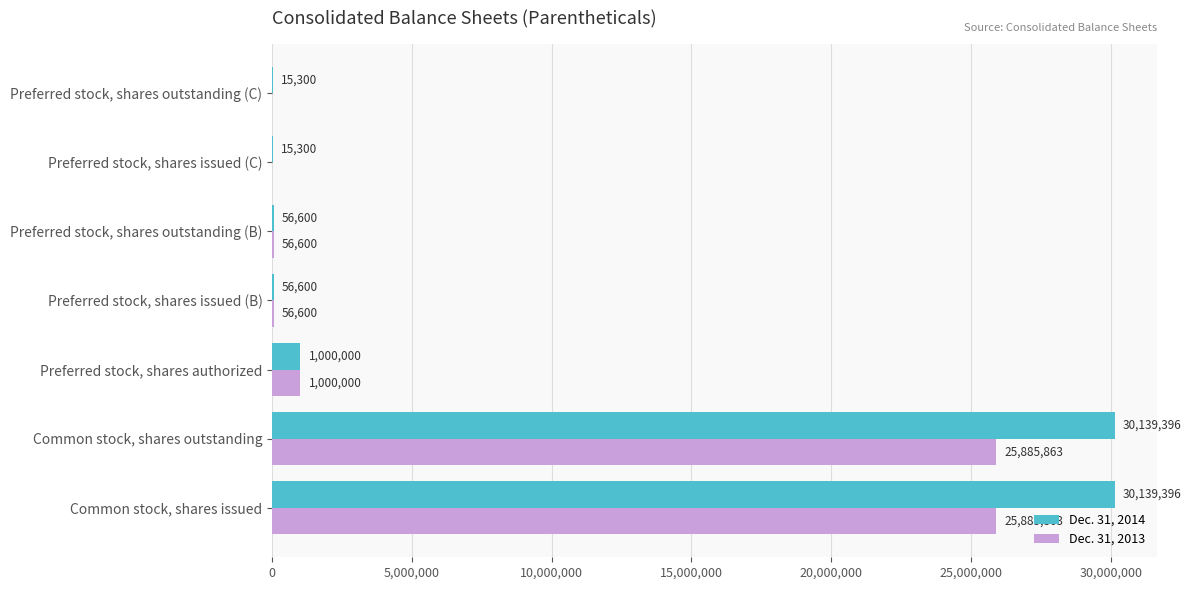

The Dec. 31, 2014 series shows 30139396 at Common stock, shares outstanding. True or false?

True